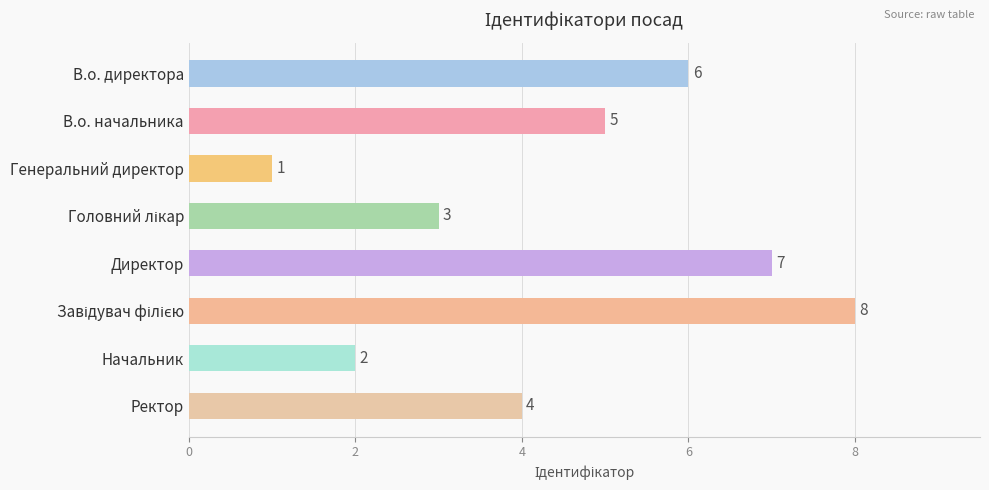

What is the difference between the maximum and minimum values?

7